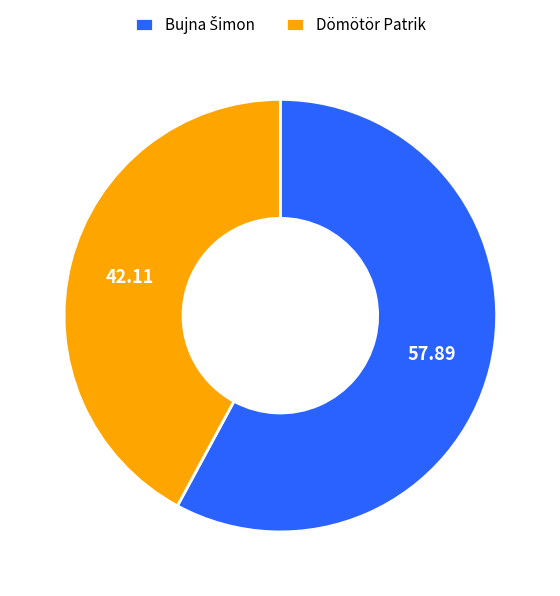

Does Dömötör Patrik account for over 50% of the chart?

No